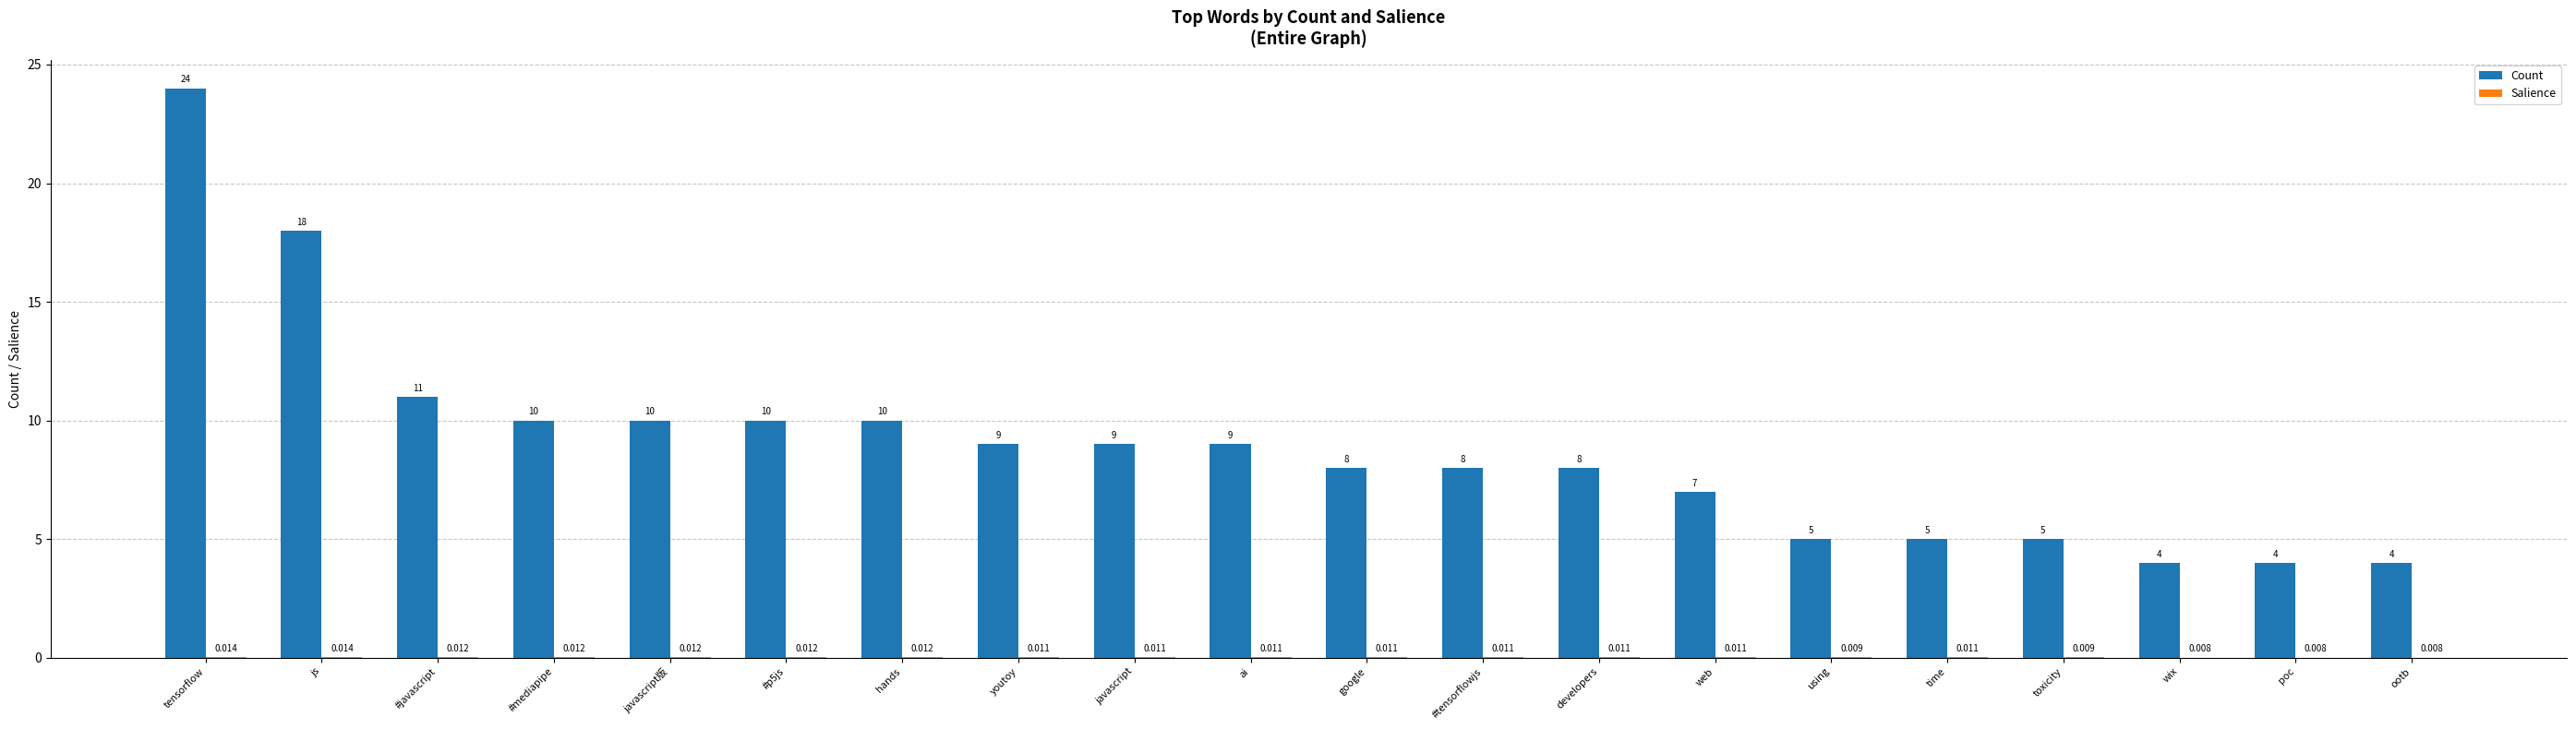

Where does the Count series first go above 9?

tensorflow